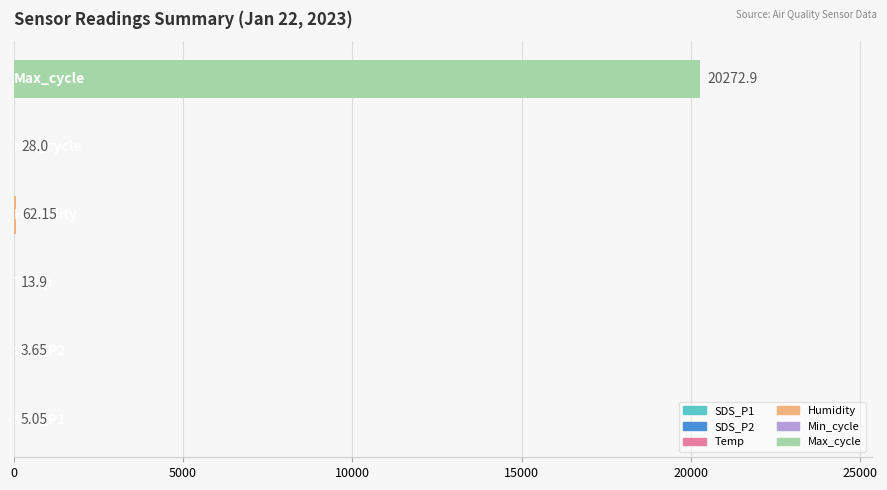

How many data points does each series have?

6